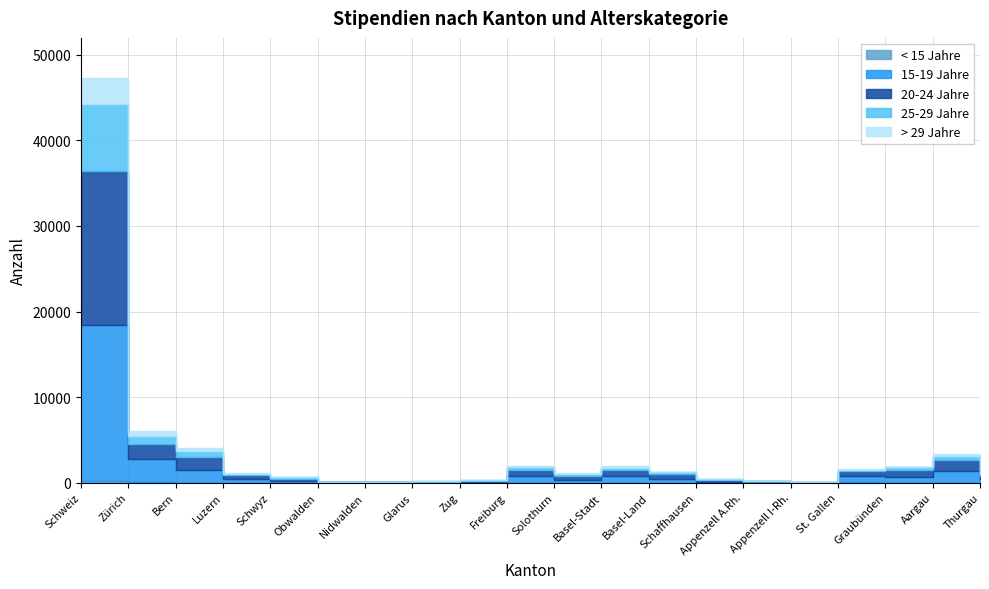

What is the value of the > 29 Jahre point at the 6th from the left?

12